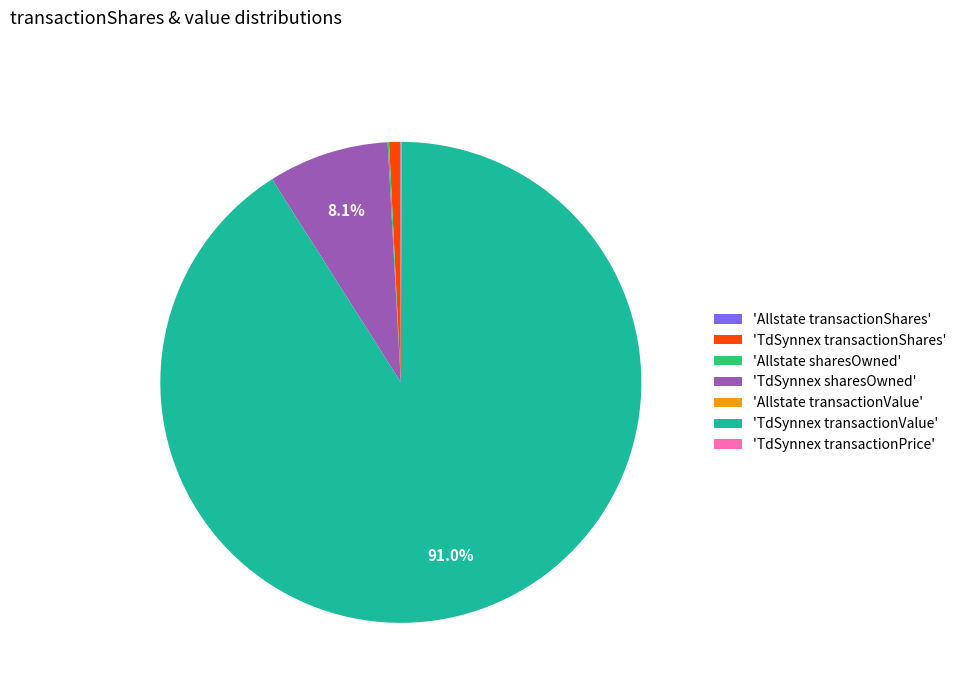

Is the sum of 'TdSynnex sharesOwned' and 'TdSynnex transactionShares' greater than half?

No